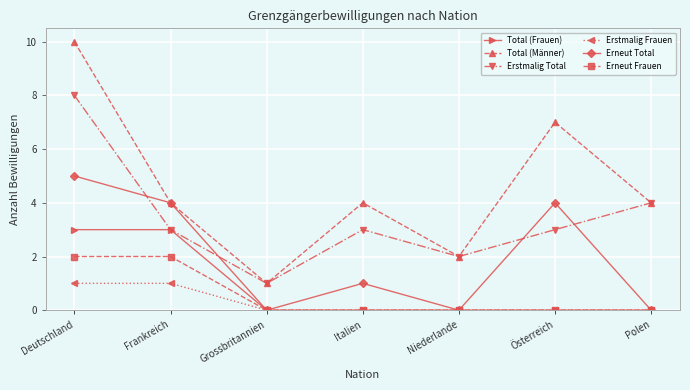

How many lines are shown in the chart?

6